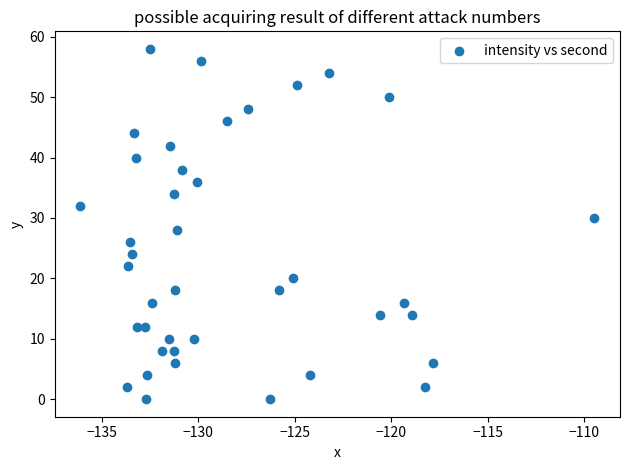

What is the range of Y values (max minus min)?

58